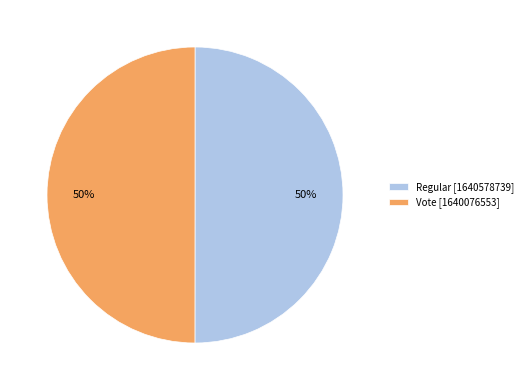

To the nearest percent, what percentage of the pie is Regular?

50%